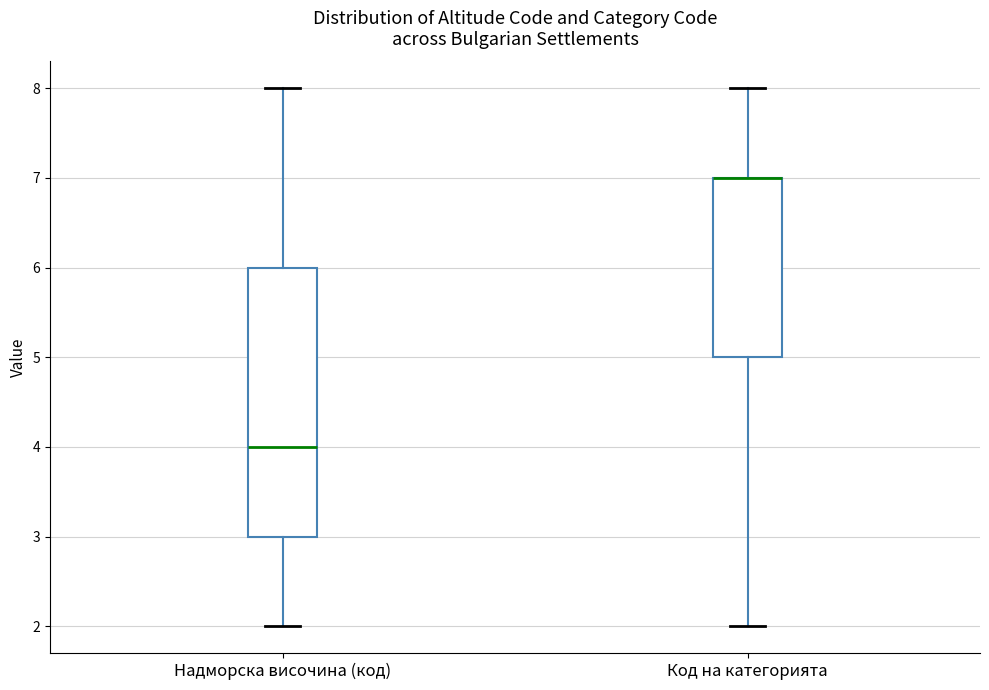

Reading left to right, transcribe this box plot: for each box, give where its median line is, the range the box spans, and where its two whiskers end, as read against the y-axis. The values are not printed on the chart, so give them approximately, as read against the axis.

Надморска височина (код): median 4, box 3 to 6, whiskers 2 to 8
Код на категорията: median 7 (drawn on the box's upper edge), box 5 to 7, whiskers 2 to 8